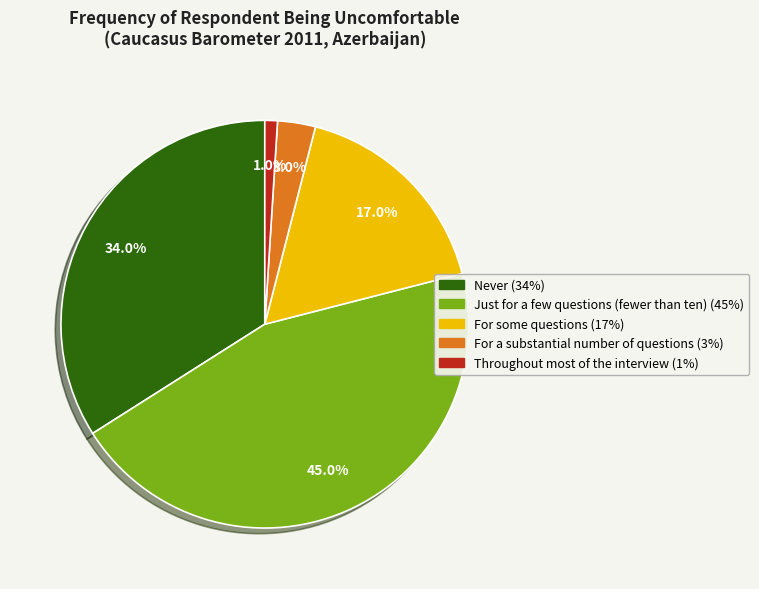

Which slice is the largest?

Just for a few questions (fewer than ten)